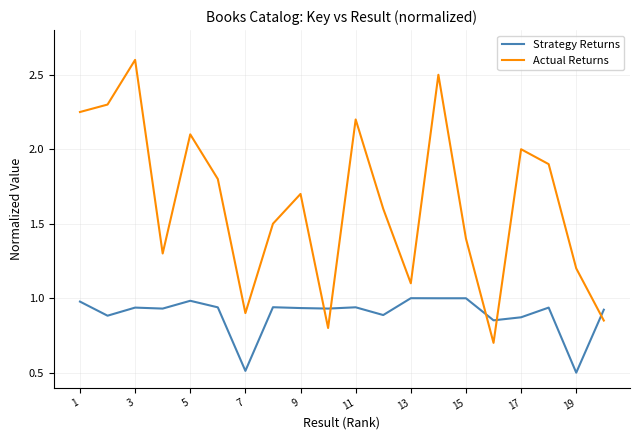

How many times do Strategy Returns and Actual Returns cross each other?

5